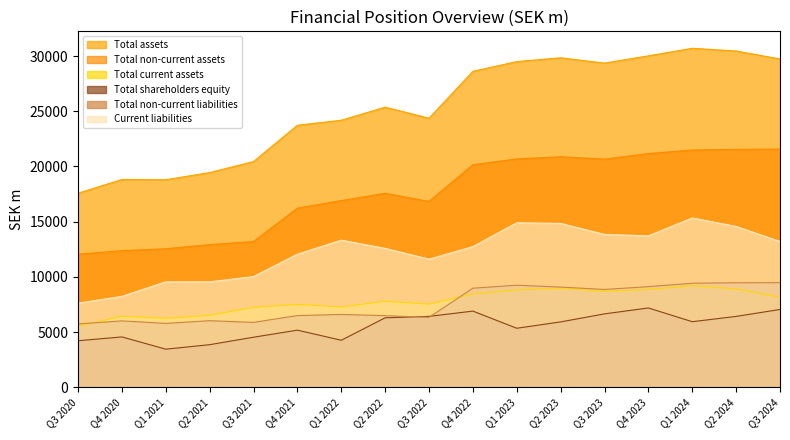

True or false: Current liabilities and Total assets cross at least once.

False